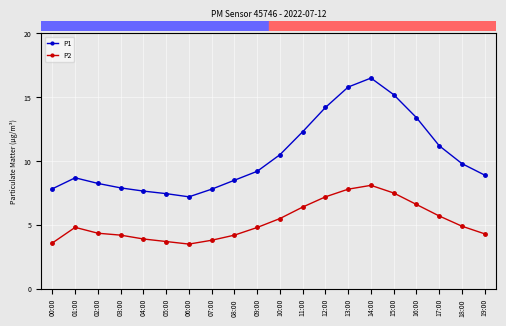

Rank the series by their average value, from highest to lowest.

P1, P2